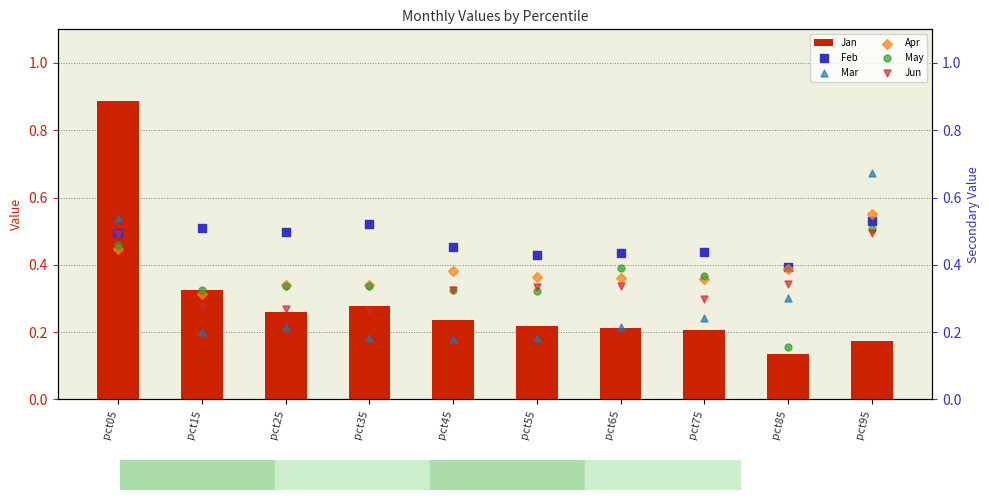

Is the value of May at pct25 greater than the value of Apr at pct85?

No